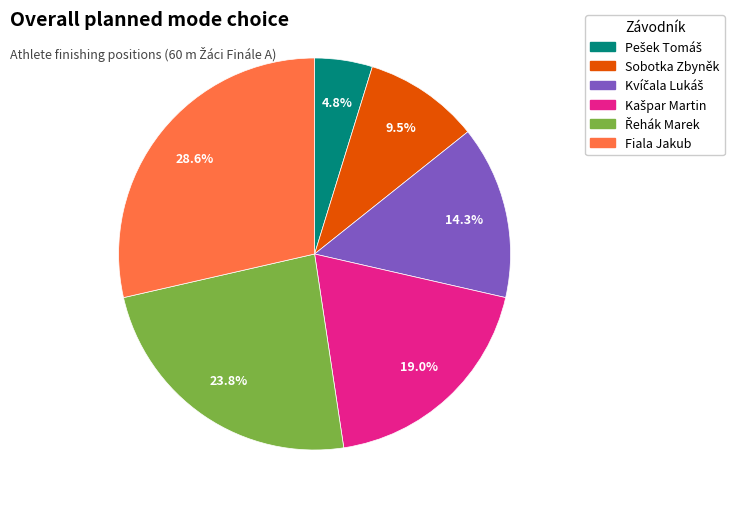

The Fiala Jakub slice represents 37% of the pie. True or false?

False